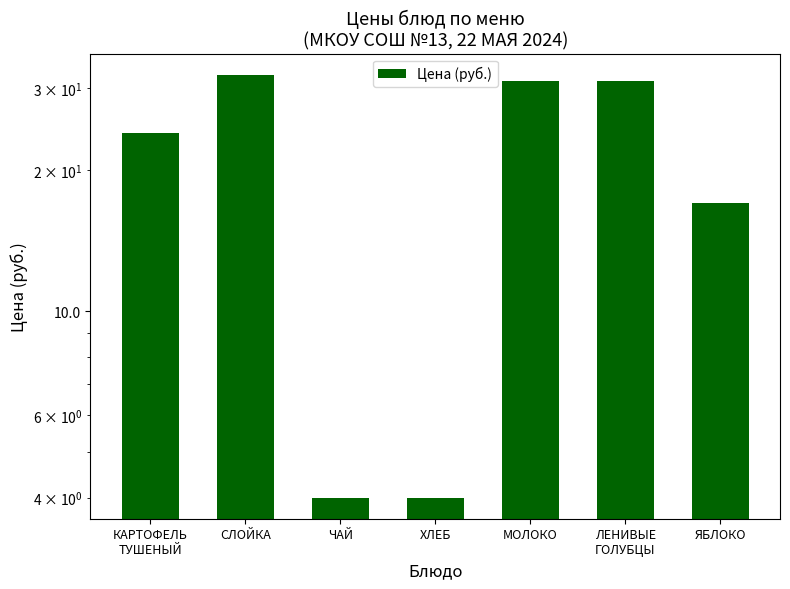

Reading left to right, list all the values displayed in this chart.

24	32	4	4	31	31	17